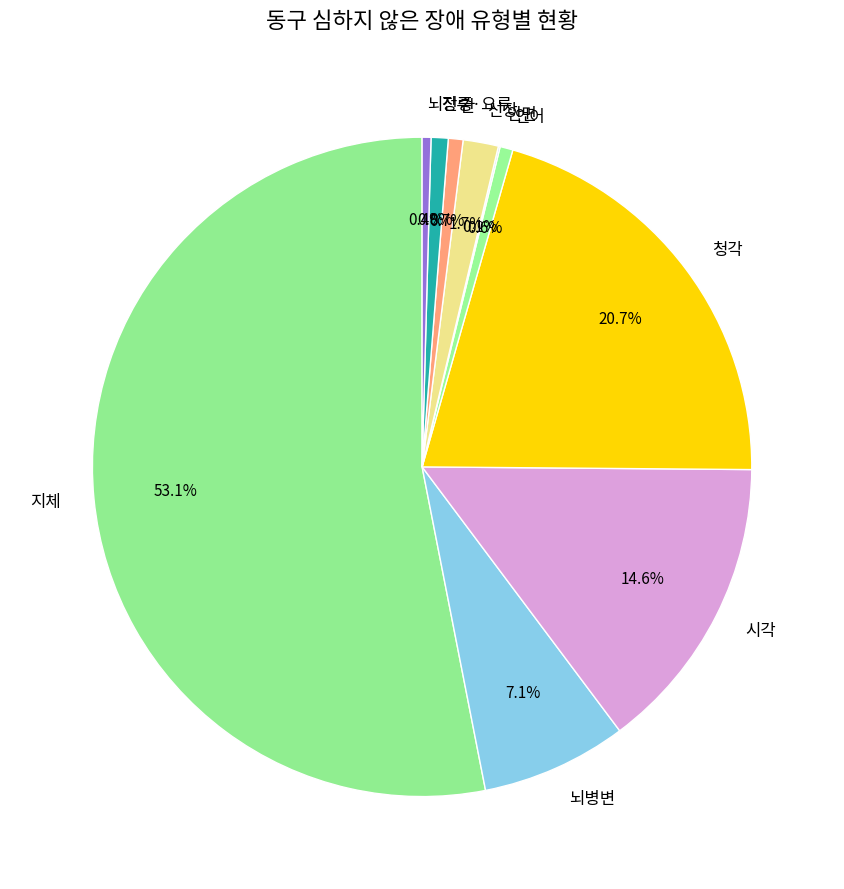

Which category has the biggest portion of the pie?

지체